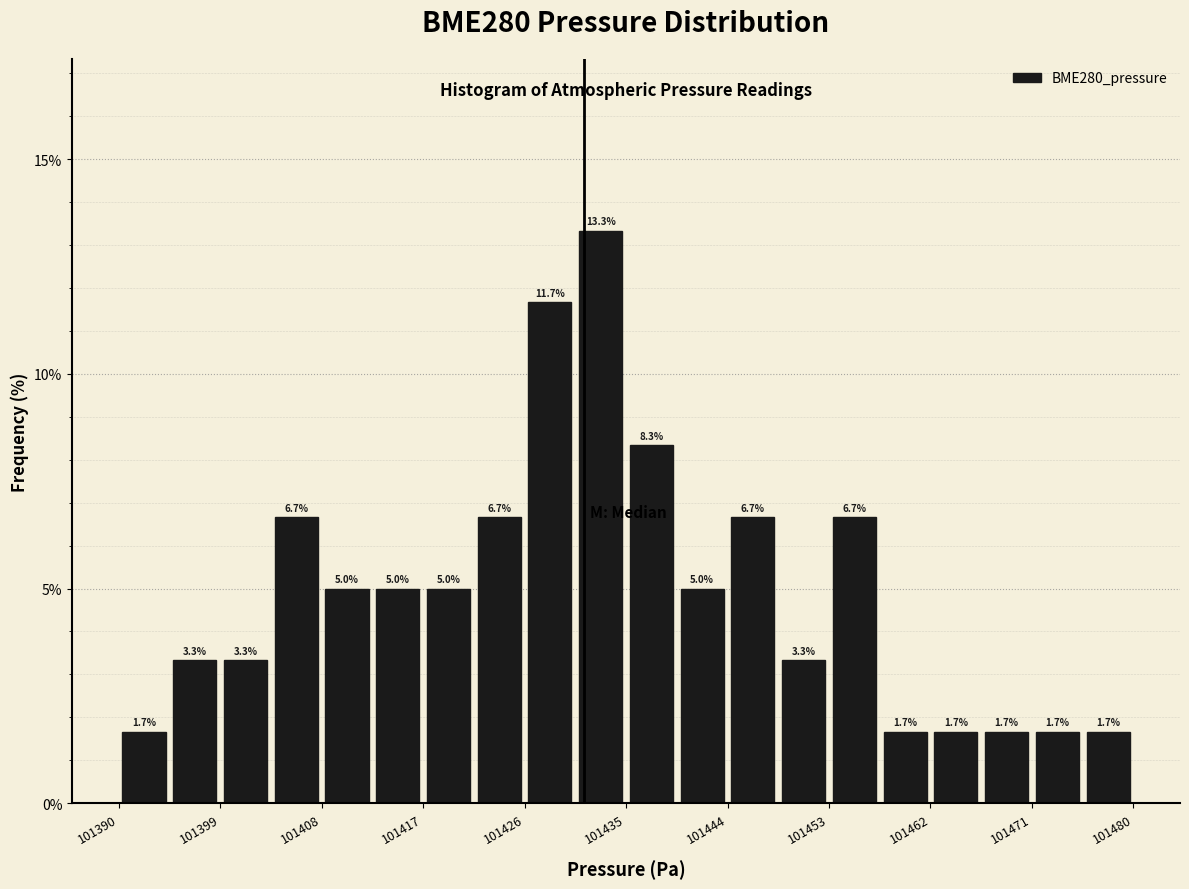

Reading left to right, list every bar in this chart as the range it spans on the x-axis followed by its height. The bar edges are not printed on the chart, so give them approximately, as read against the axis.

101390.0 to 101394.5: 1.7
101394.5 to 101399.0: 3.3
101399.0 to 101403.5: 3.3
101403.5 to 101408.0: 6.7
101408.0 to 101412.5: 5.0
101412.5 to 101417.0: 5.0
101417.0 to 101421.5: 5.0
101421.5 to 101426.0: 6.7
101426.0 to 101430.5: 11.7
101430.5 to 101435.0: 13.3
101435.0 to 101439.5: 8.3
101439.5 to 101444.0: 5.0
101444.0 to 101448.5: 6.7
101448.5 to 101453.0: 3.3
101453.0 to 101457.5: 6.7
101457.5 to 101462.0: 1.7
101462.0 to 101466.5: 1.7
101466.5 to 101471.0: 1.7
101471.0 to 101475.5: 1.7
101475.5 to 101480.0: 1.7